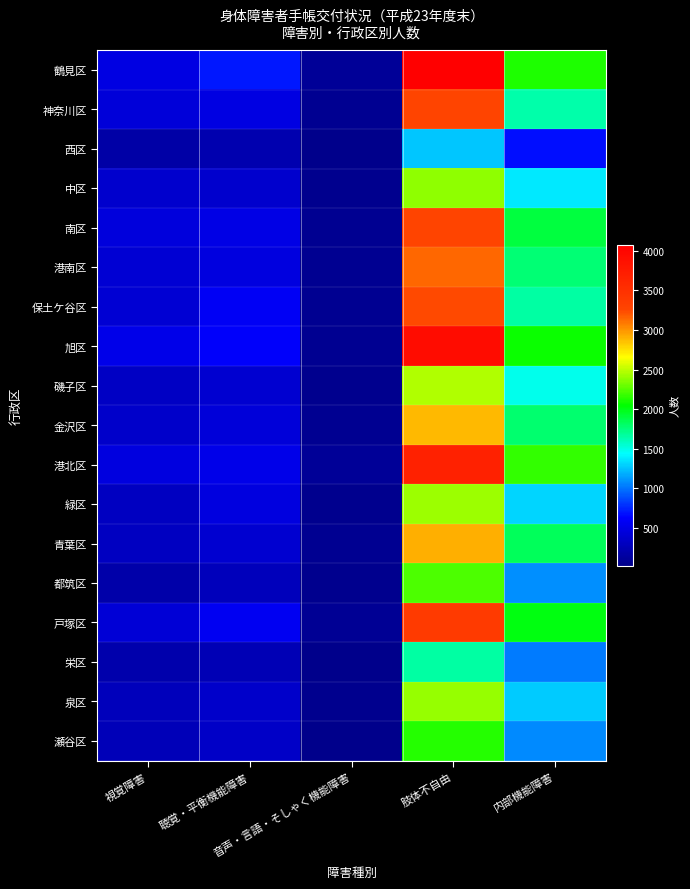

Rank the series at 音声・言語・そしゃく機能障害 from lowest to highest value.

栄区, 西区, 瀬谷区, 磯子区, 泉区, 緑区, 中区, 都筑区, 南区, 青葉区, 金沢区, 保土ケ谷区, 港南区, 神奈川区, 旭区, 戸塚区, 港北区, 鶴見区